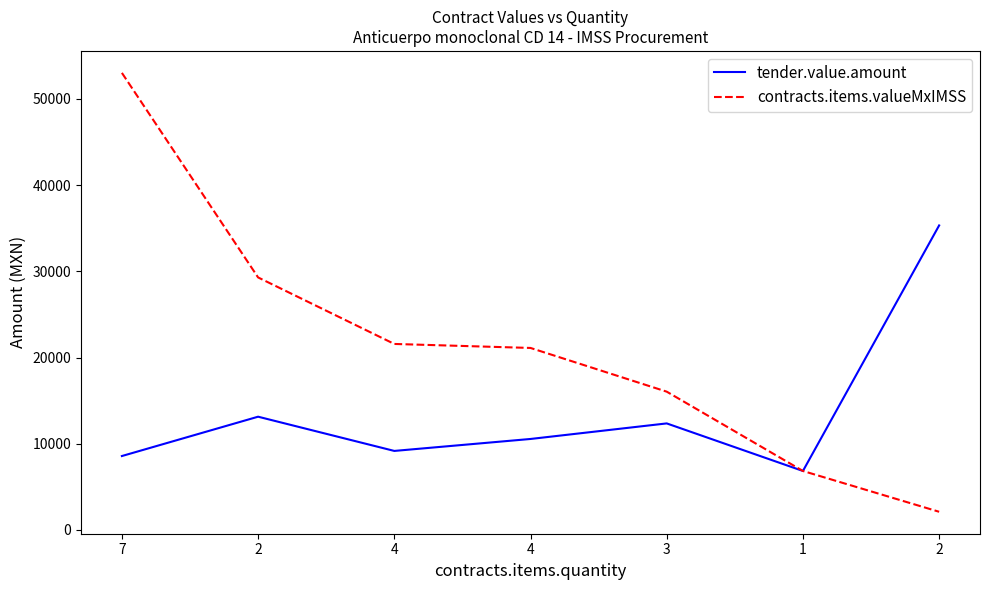

True or false: contracts.items.valueMxIMSS has more than 0 points higher than both neighbors.

False